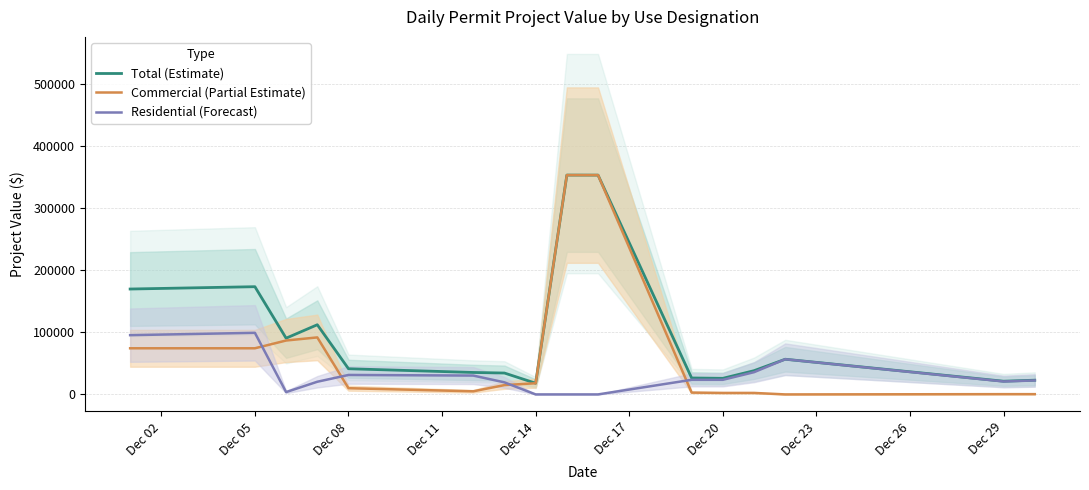

What is the highest value of the Residential (Forecast) series?

99121.5